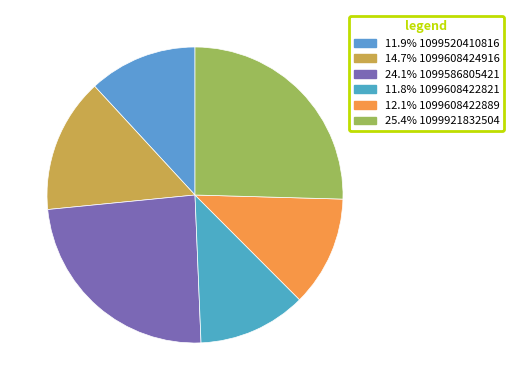

Count the number of slices in the pie.

6